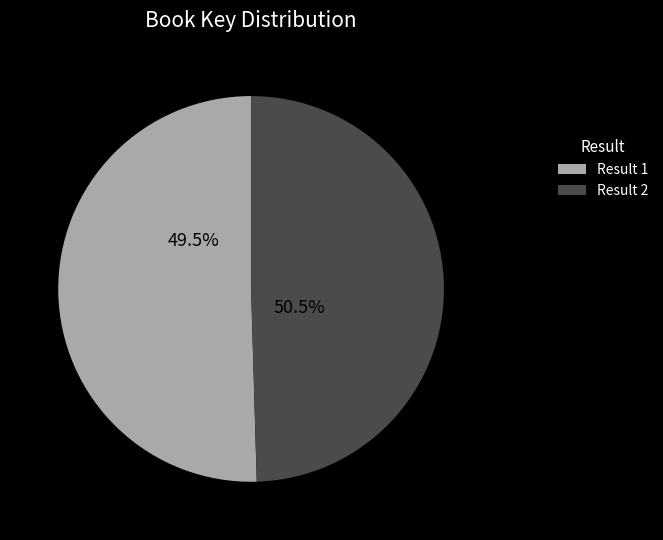

The 2 slice represents 50% of the pie. True or false?

True